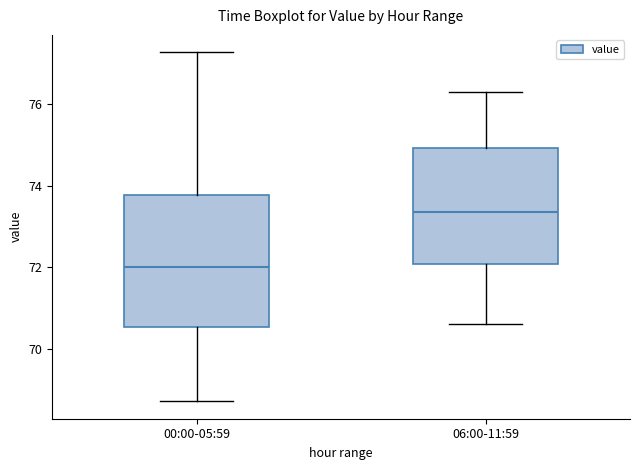

Which box is the tallest, from its lower edge to its upper edge?

00:00-05:59